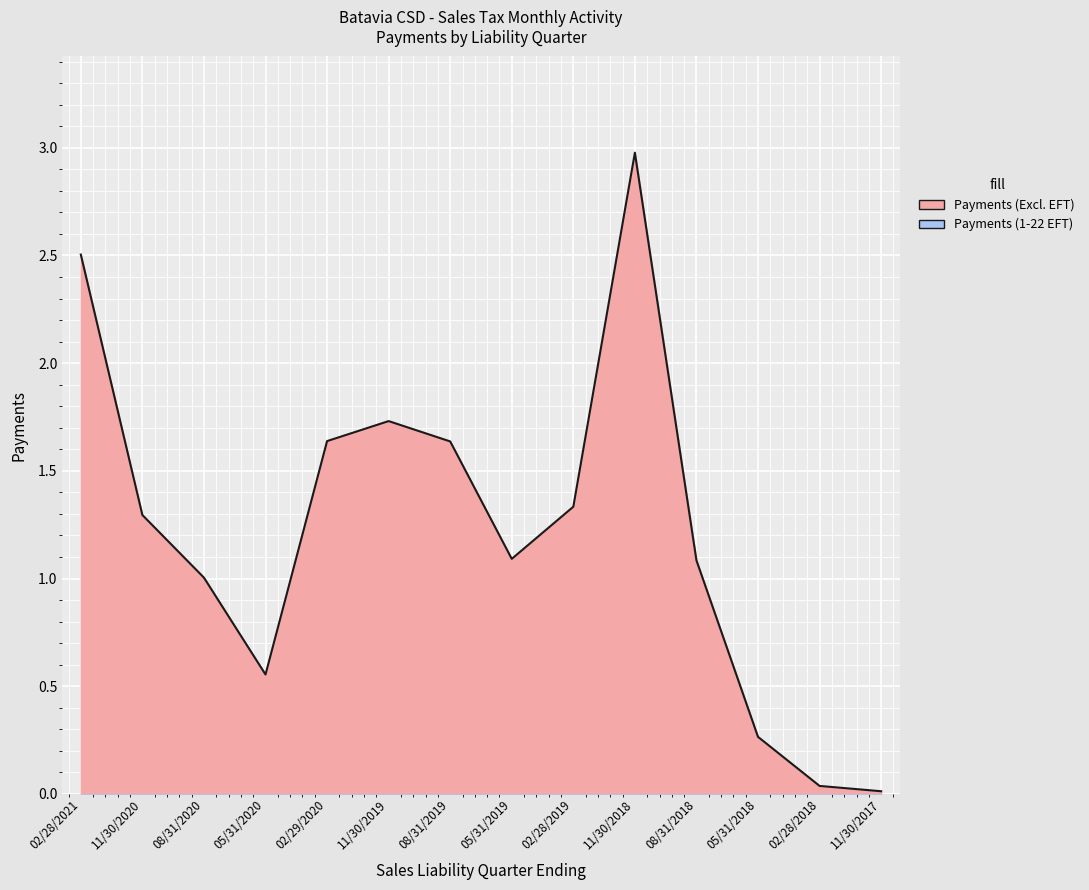

How many lines are shown in the chart?

1